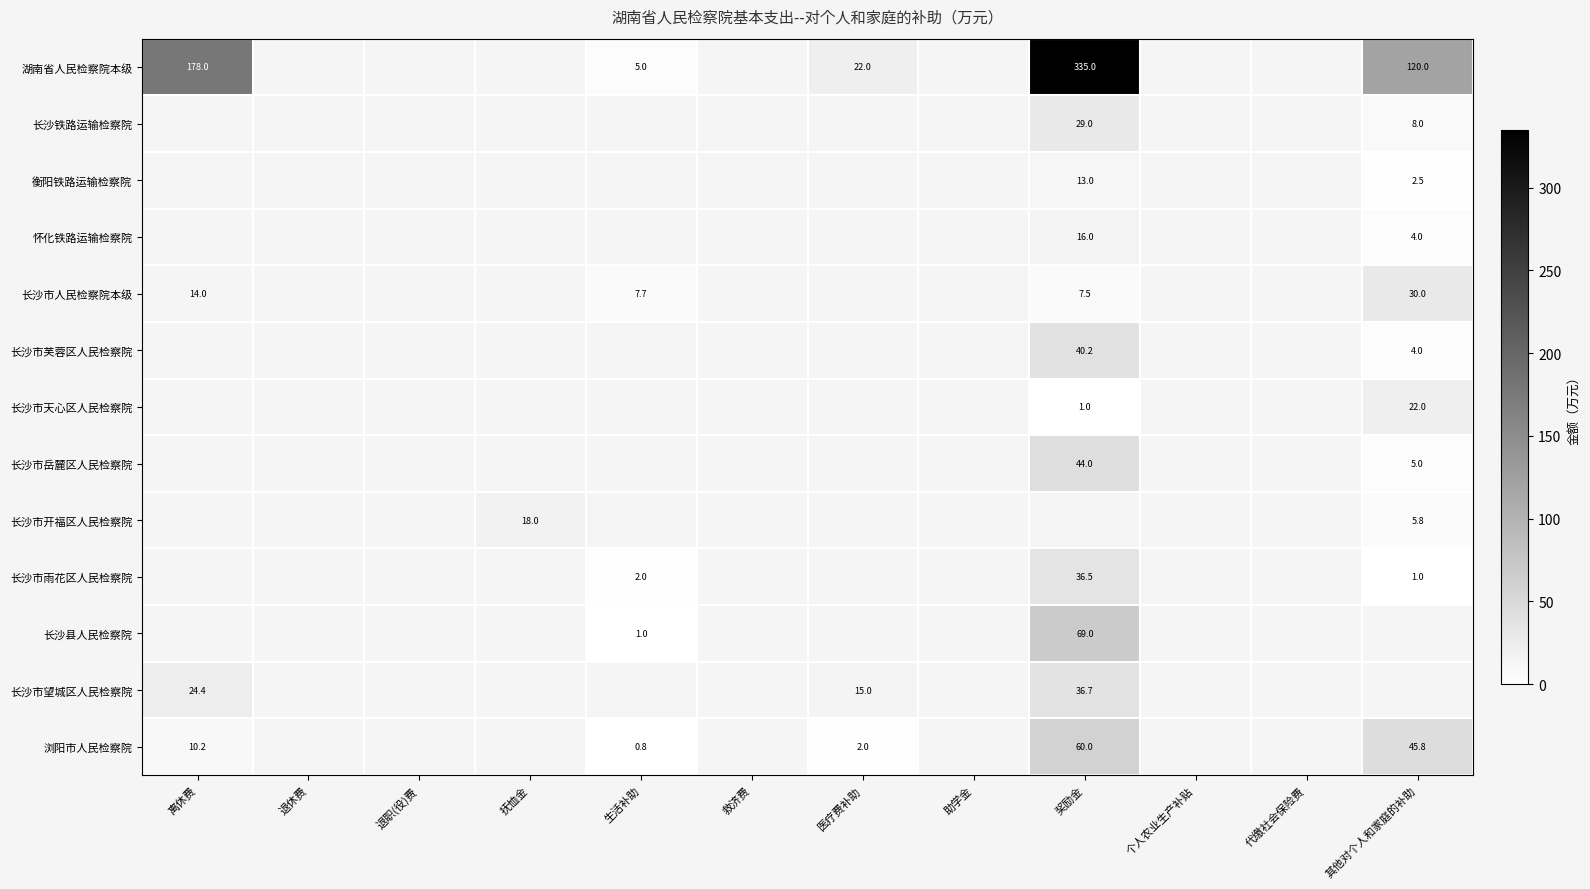

What is the smallest value displayed?

0.8